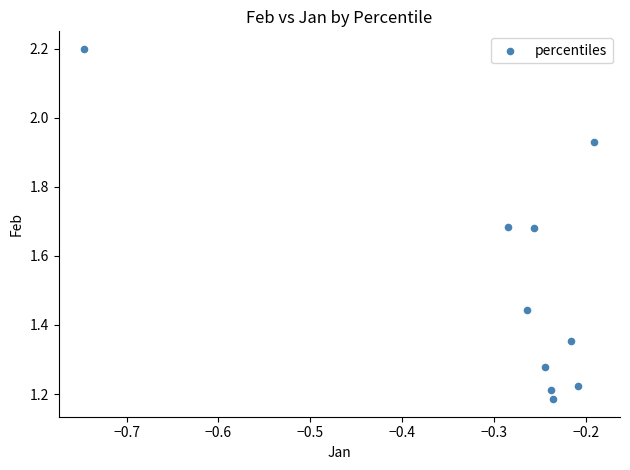

What is the average Y value?

1.5